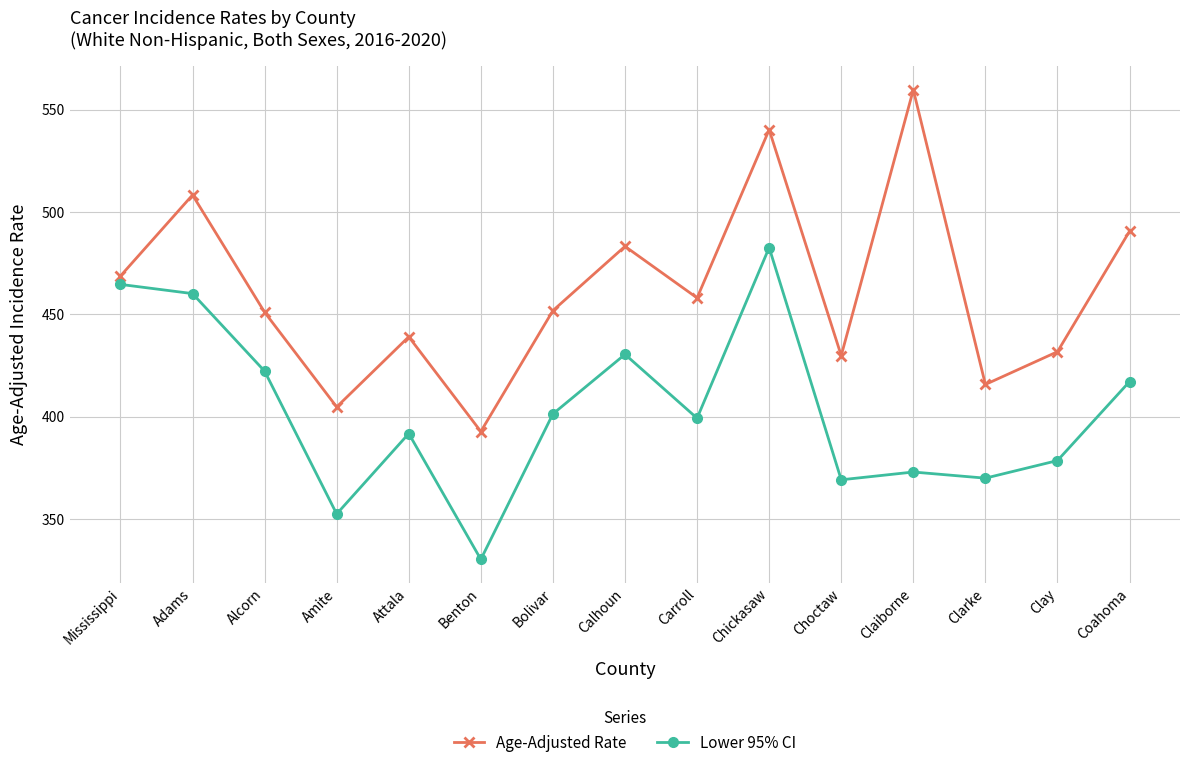

What is the difference between the second highest and minimum values in the Age-Adjusted Rate series?

147.5